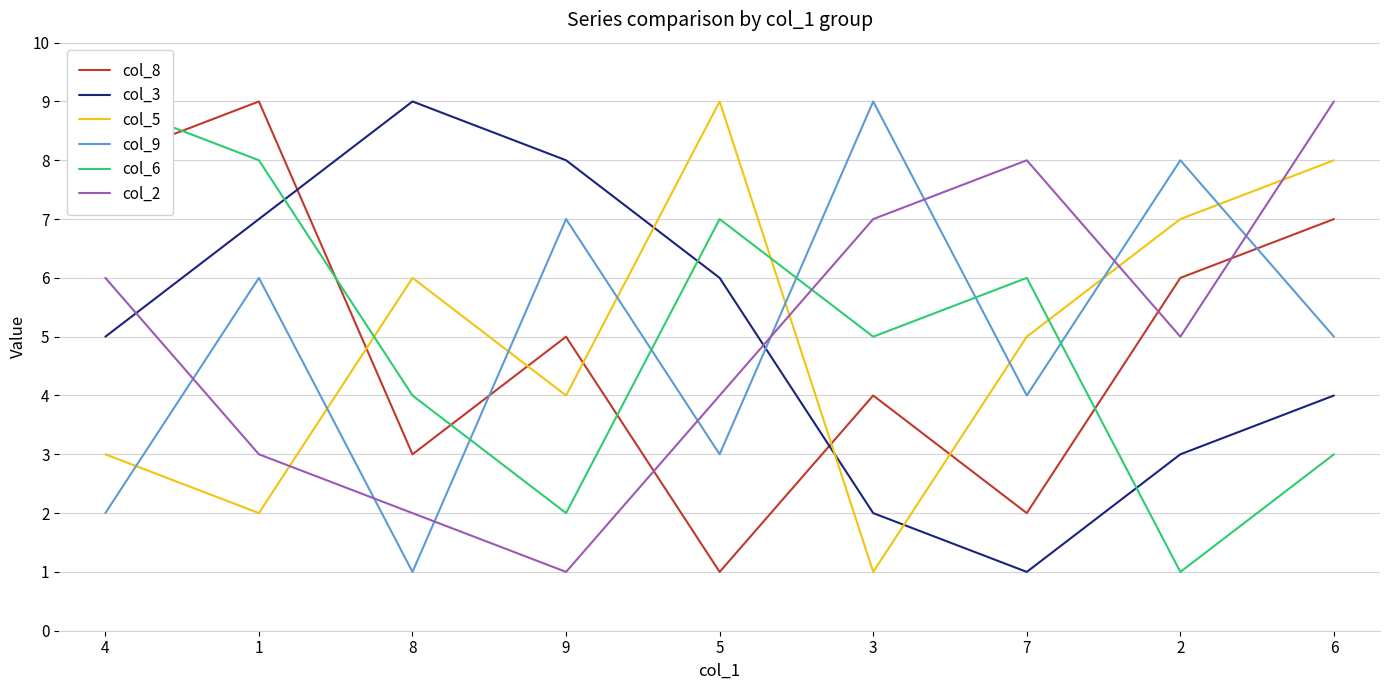

The col_6 series shows 9 at 7. True or false?

False